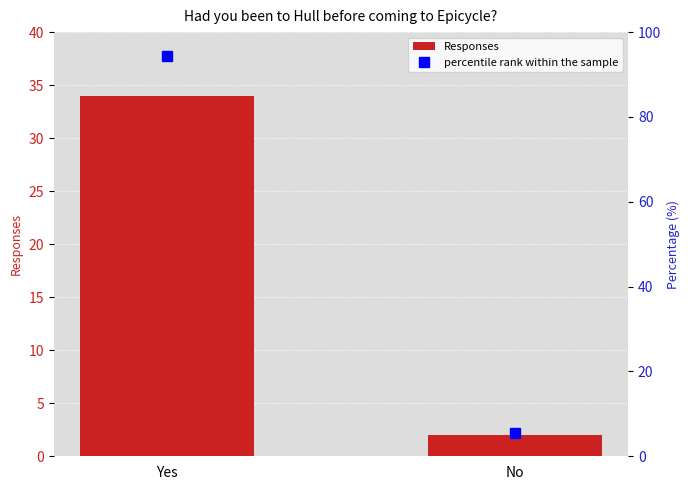

What is the total value across all series at No?

7.6